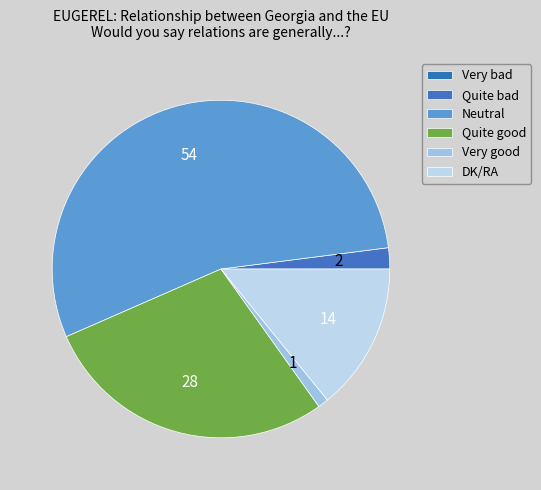

Which has a higher value, DK/RA or Neutral?

Neutral